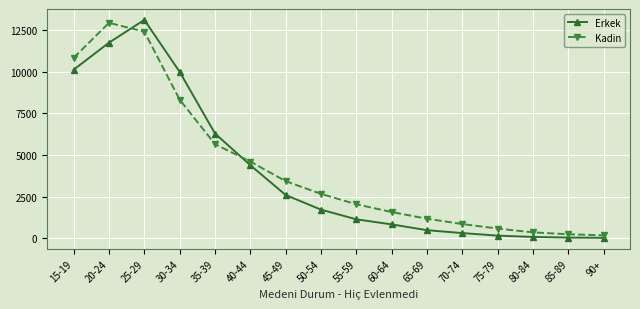

Is the value of Kadin at 30-34 greater than the value of Erkek at 45-49?

Yes